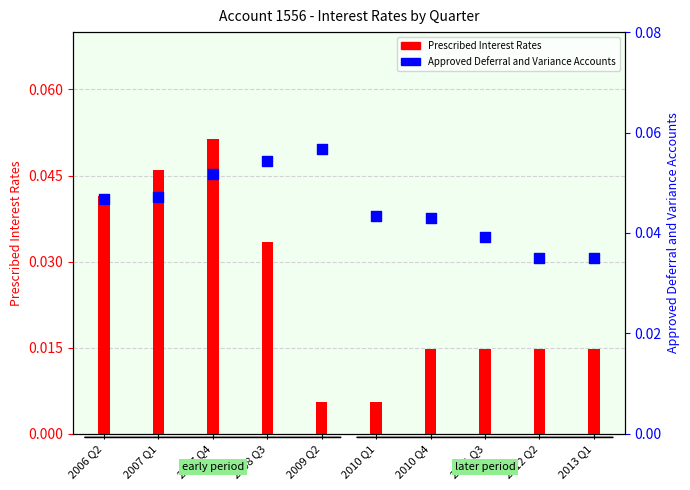

What is the total value across all series at 2008 Q3?

0.1